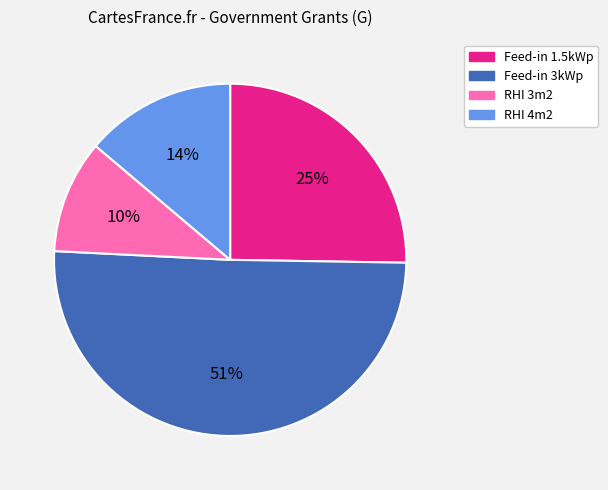

To the nearest percent, what portion does RHI 4m2 represent?

14%